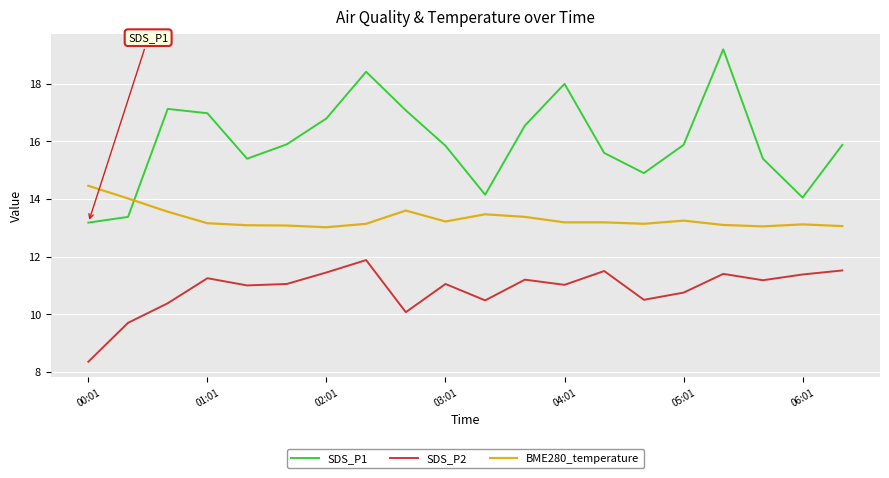

How many interior local peaks does the SDS_P1 series have?

4